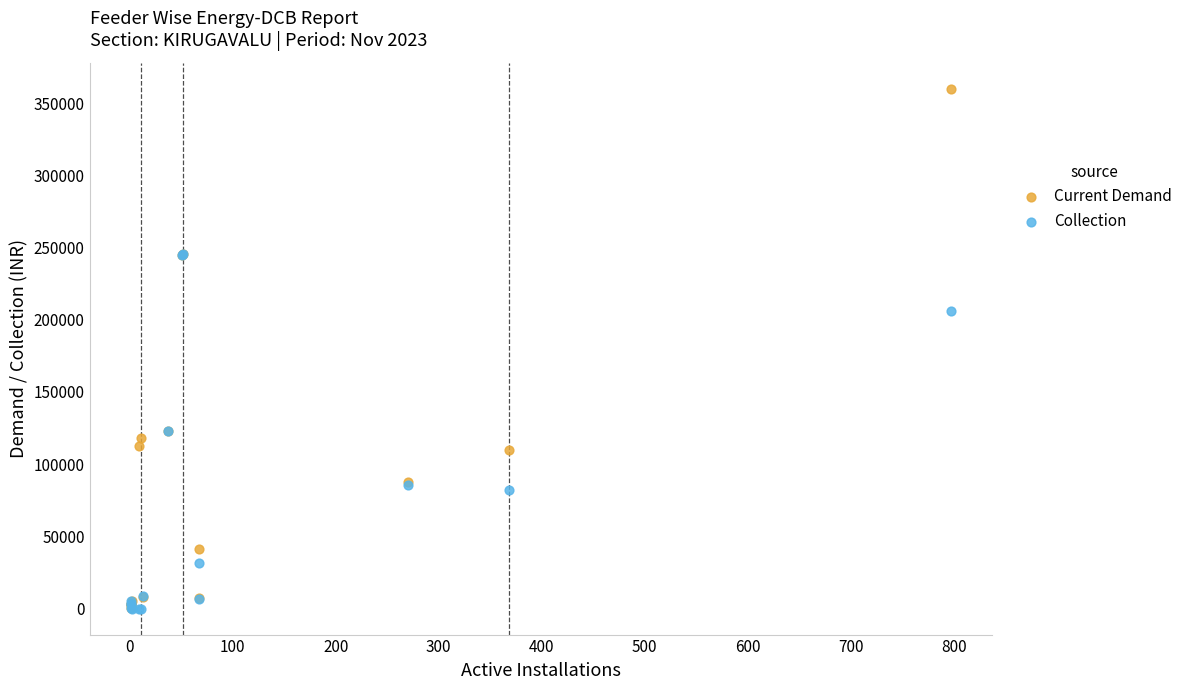

In the Current Demand series, what Y value is closest to 180168?

123204.1